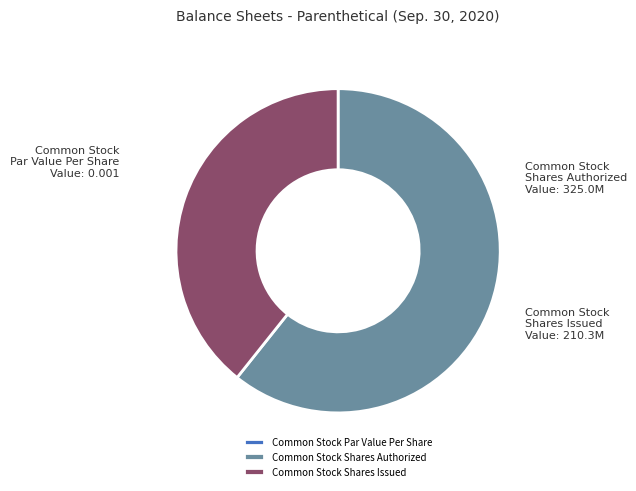

Does Common Stock Shares Authorized represent more than half of the total?

Yes